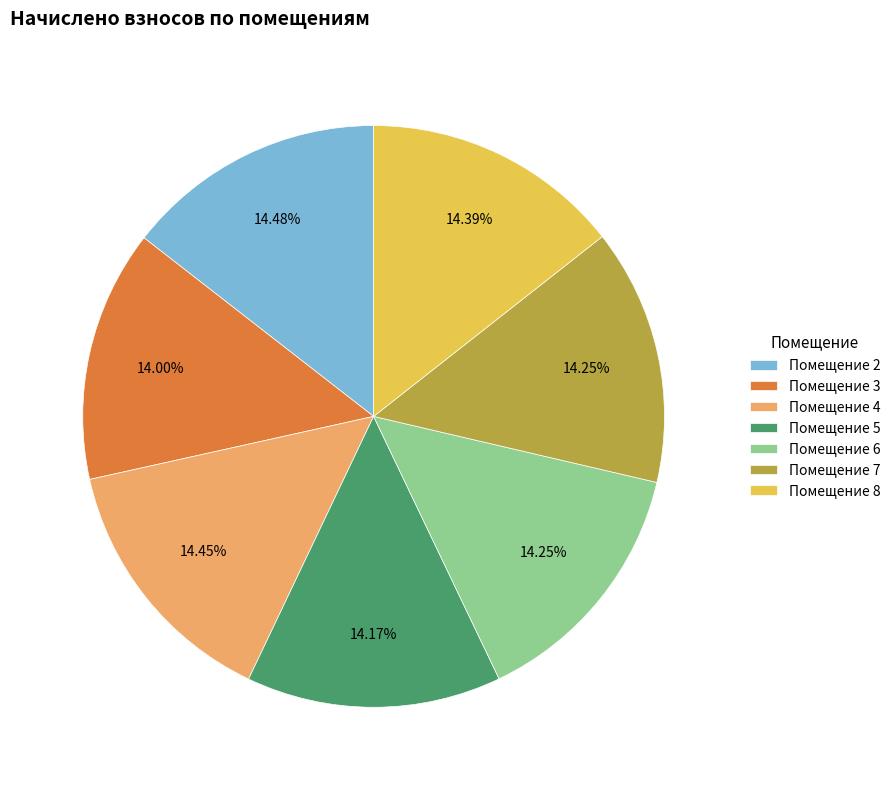

Is there a majority slice in this chart?

No